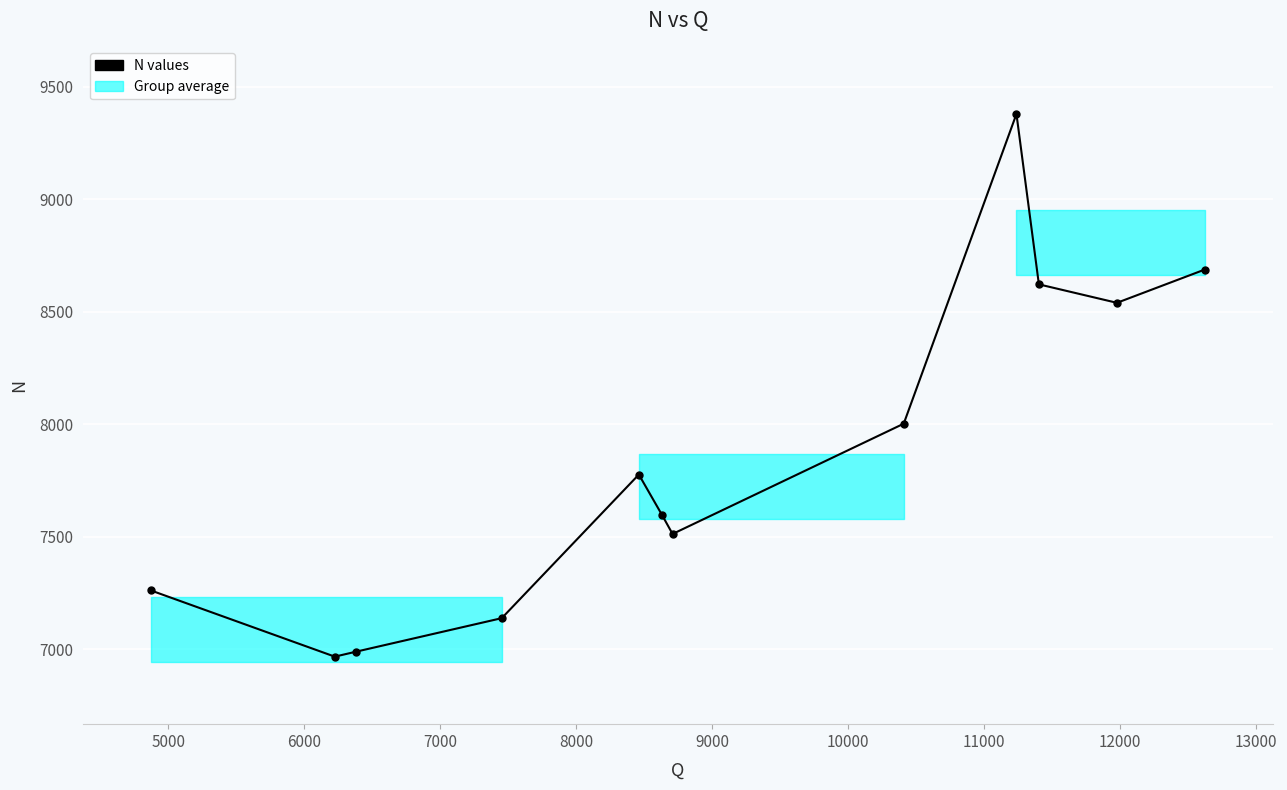

What is the minimum value shown in the chart?

6967